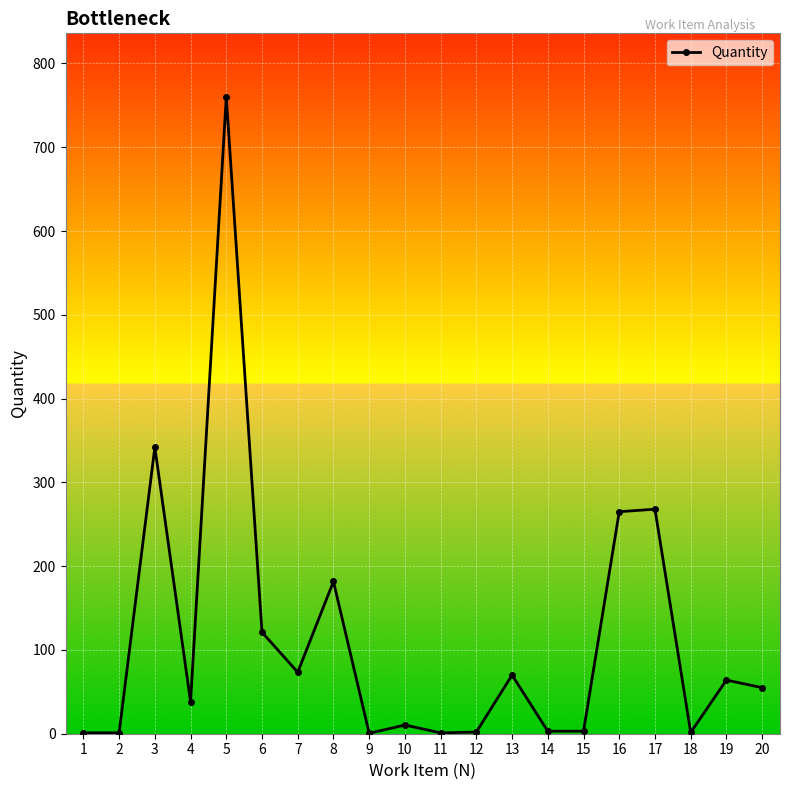

What is the difference between the values at 2 and 5?

759.0